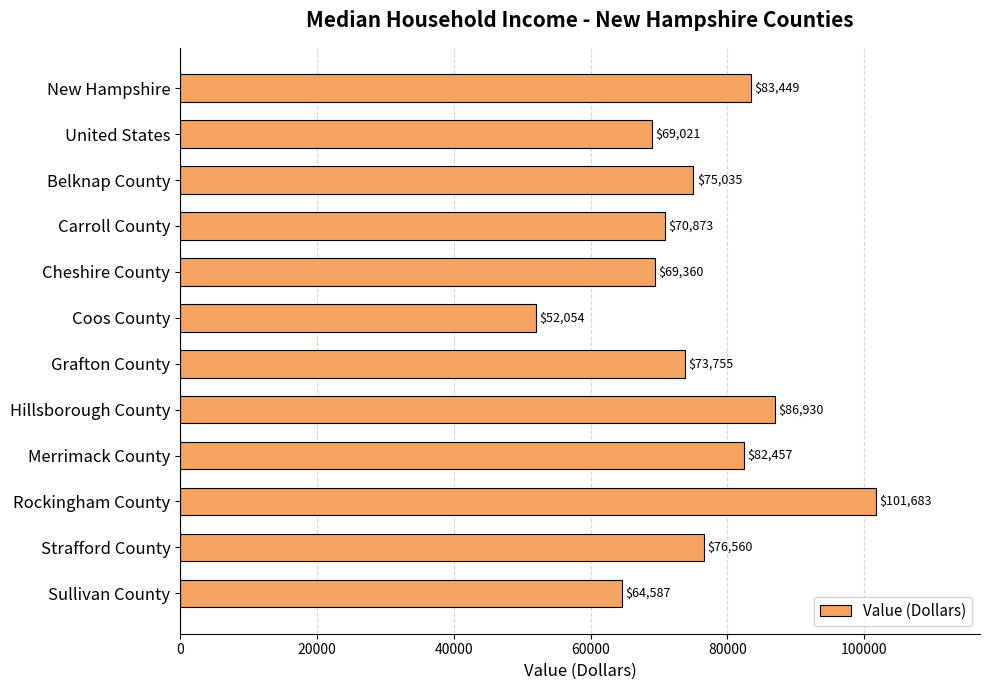

Where is the data nearest to the value 76868?

Strafford County